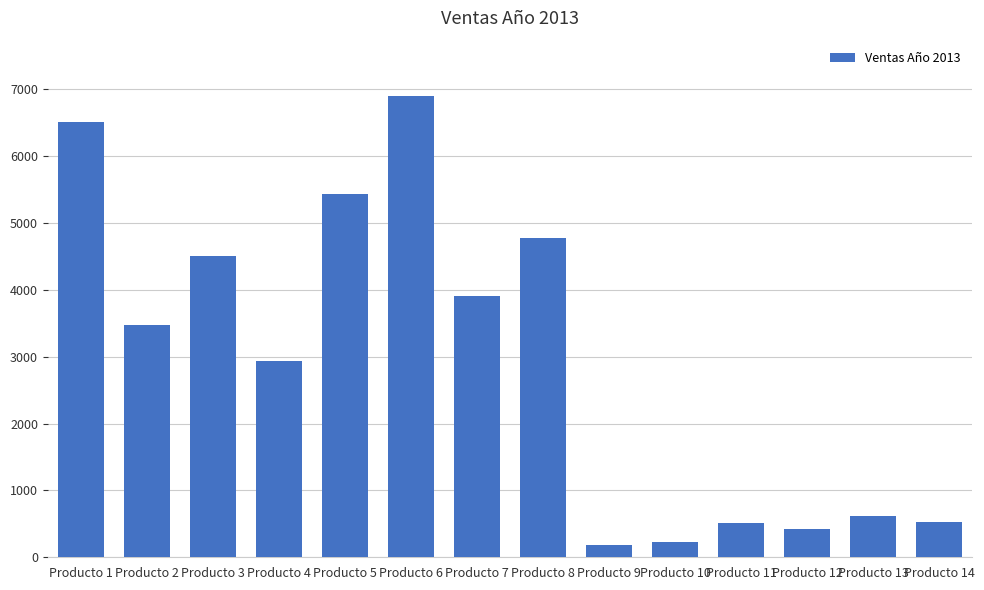

The chart shows a value of 893 at Producto 11. True or false?

False